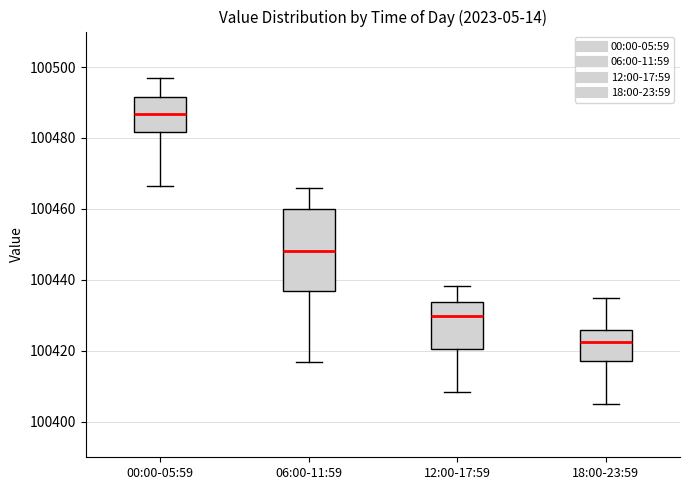

Reading left to right, read every box against the y-axis: the position of its median line, the range the box covers, and the ends of its whiskers. The values are not printed on the chart, so give them approximately, as read against the axis.

00:00-05:59: median 100486, box 100482 to 100492, whiskers 100466 to 100496
06:00-11:59: median 100448, box 100438 to 100460, whiskers 100416 to 100466
12:00-17:59: median 100430, box 100420 to 100434, whiskers 100408 to 100438
18:00-23:59: median 100422, box 100418 to 100426, whiskers 100406 to 100436